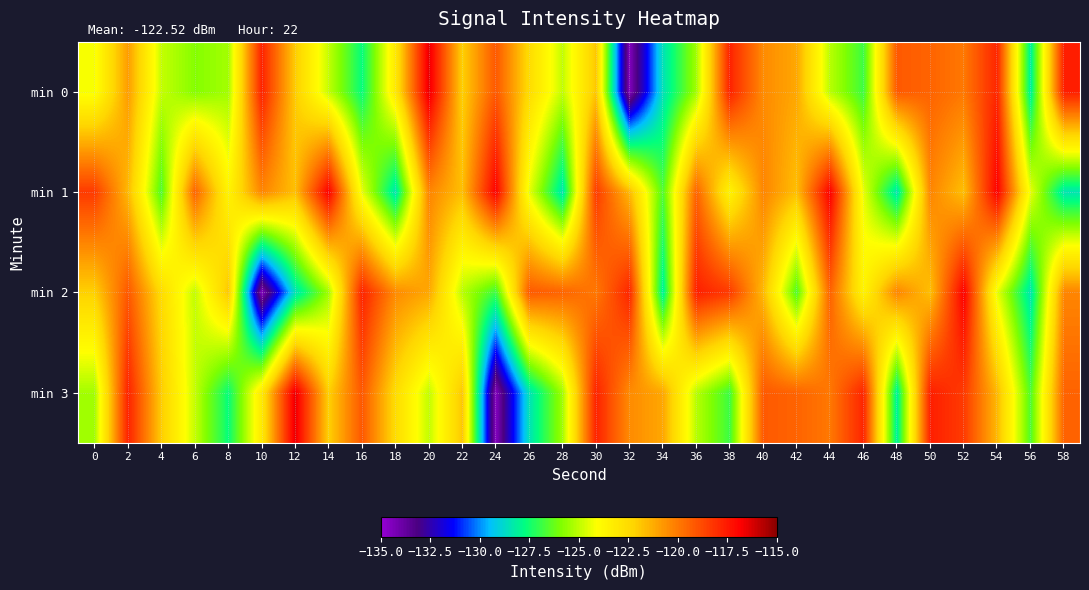

Which series has the largest range (max minus min)?

min 0